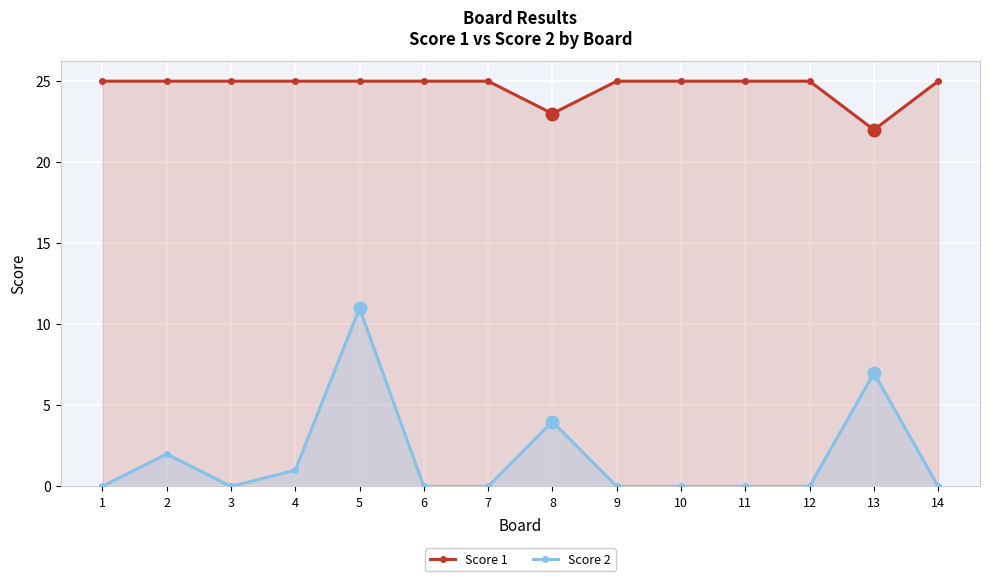

Which label corresponds to the smallest value in the chart?

1